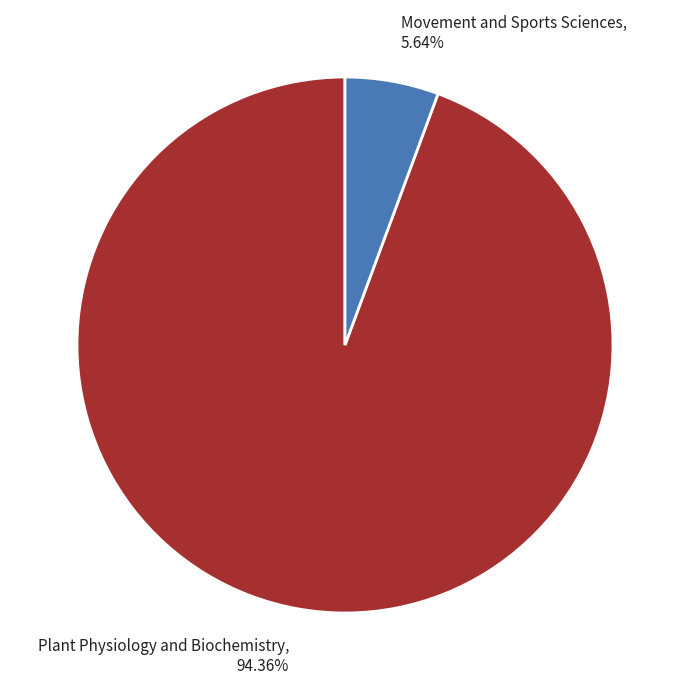

The Plant Physiology and Biochemistry slice represents 99% of the pie. True or false?

False